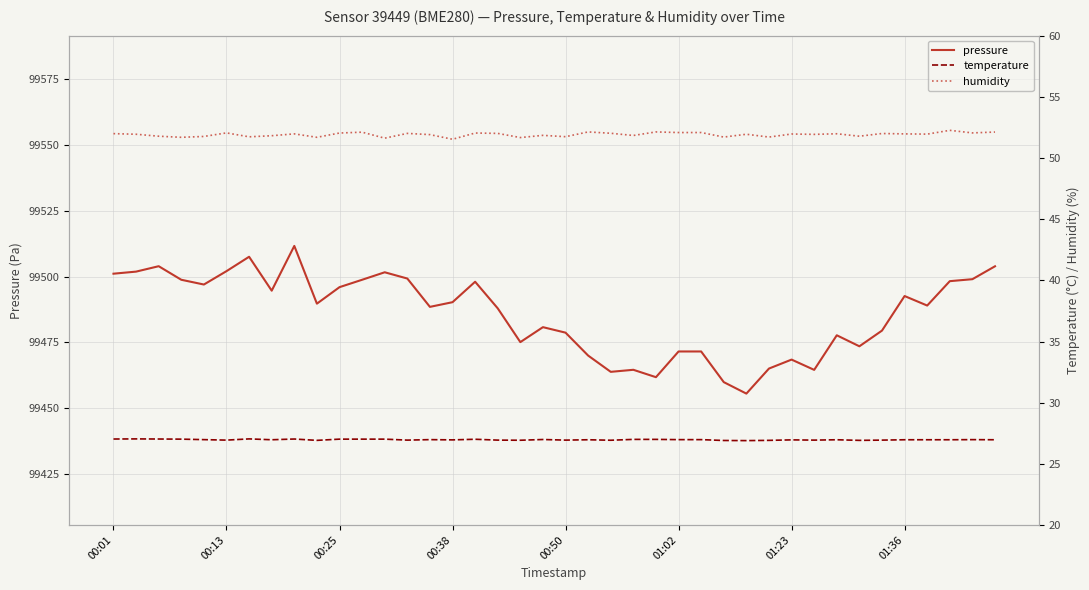

True or false: pressure and temperature intersect in this chart.

False